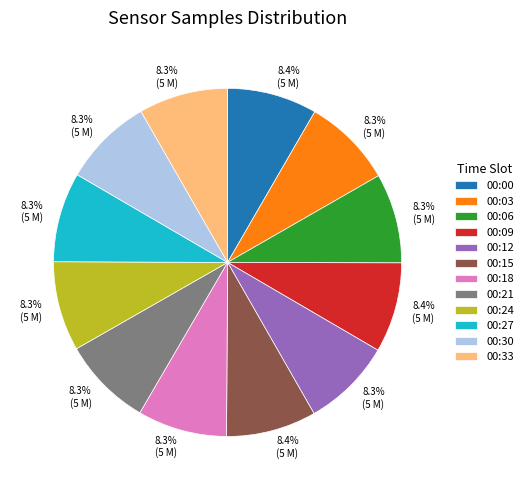

Is there a majority slice in this chart?

No